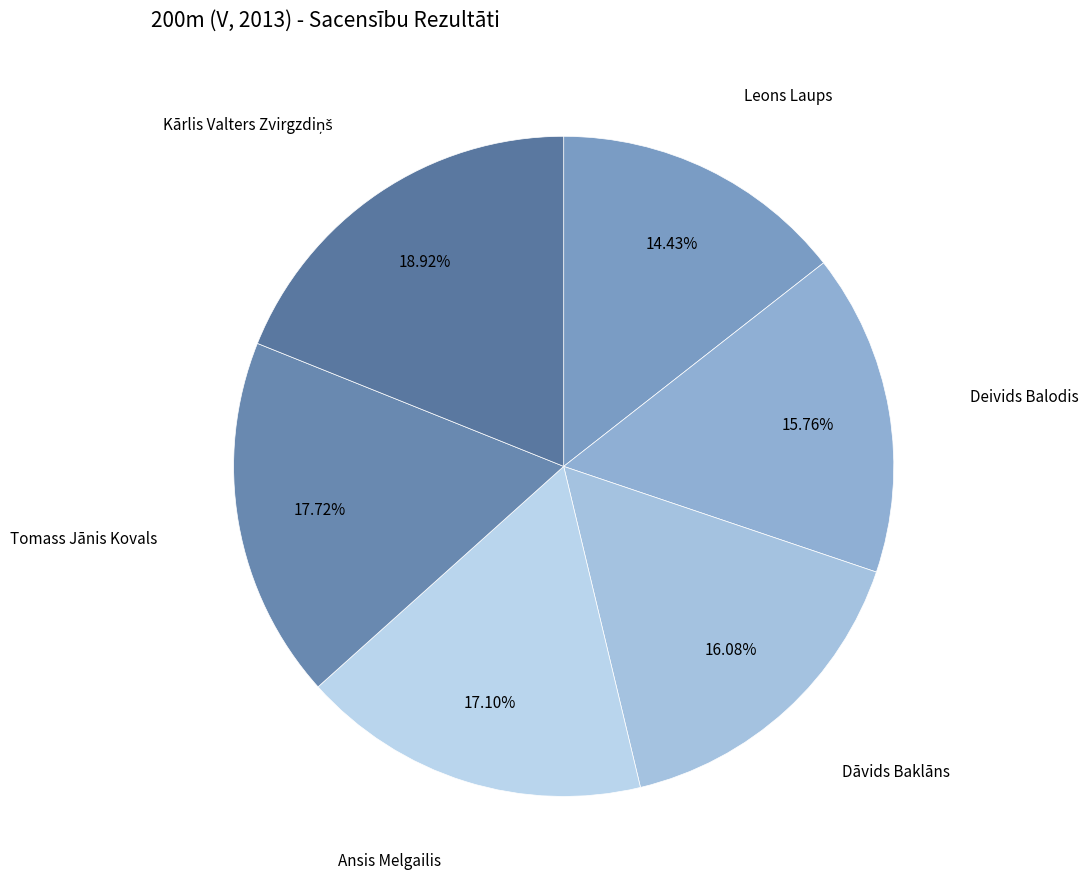

To the nearest percent, what is the difference between the largest and smallest slice percentages?

4%